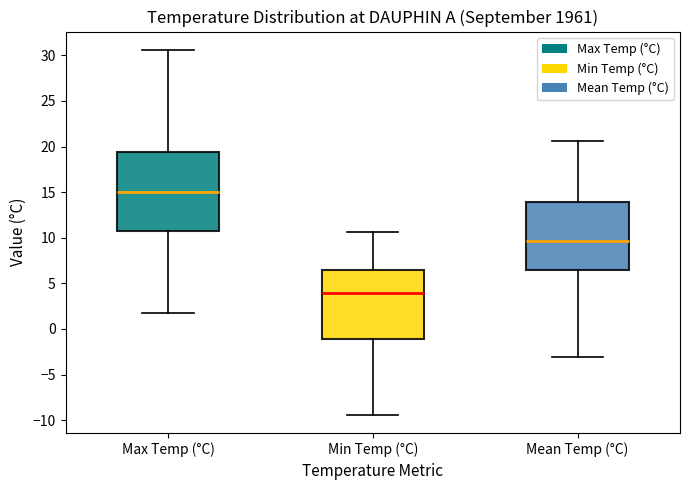

Which box's median line is the lowest?

Min Temp (°C)